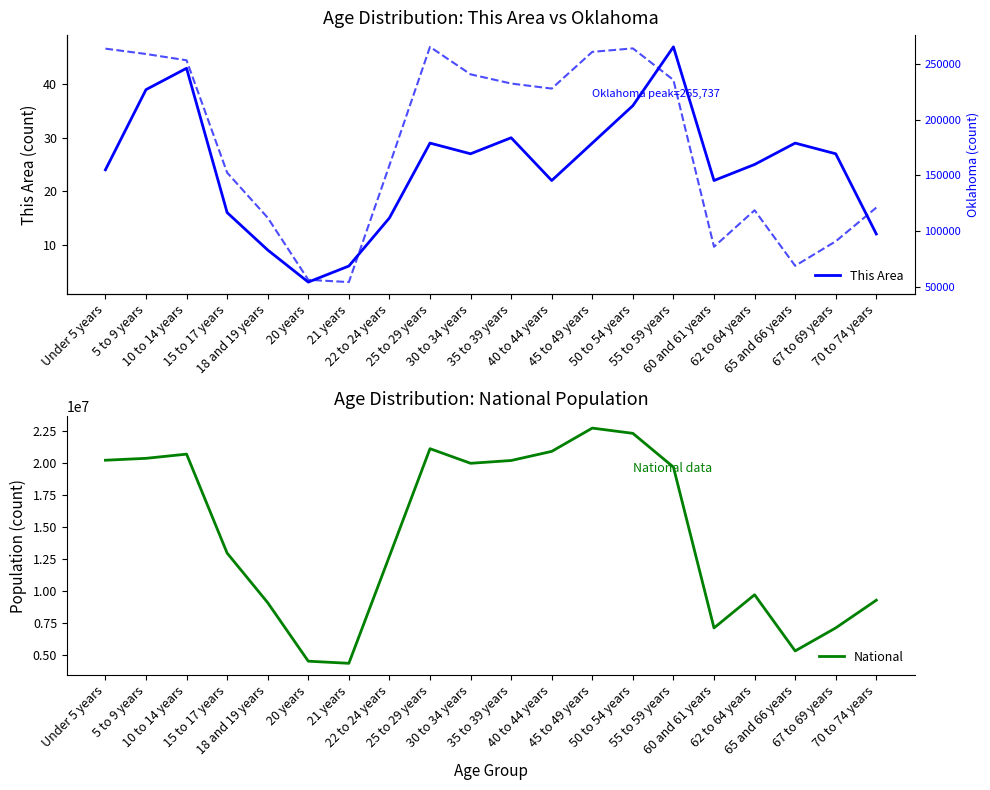

True or false: Oklahoma has more than 2 interior local peaks.

True